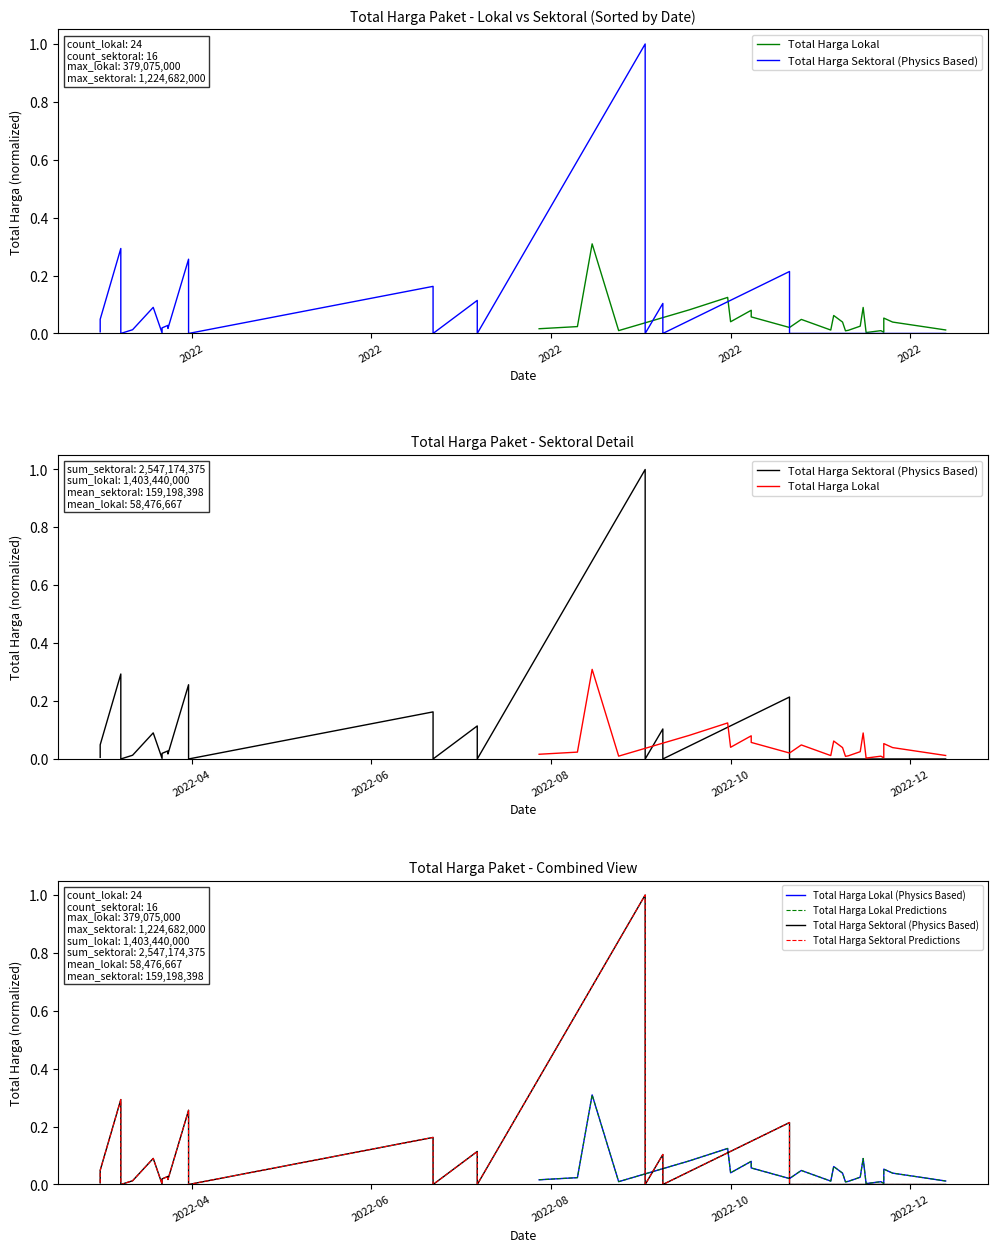

How many series are shown in this chart?

5